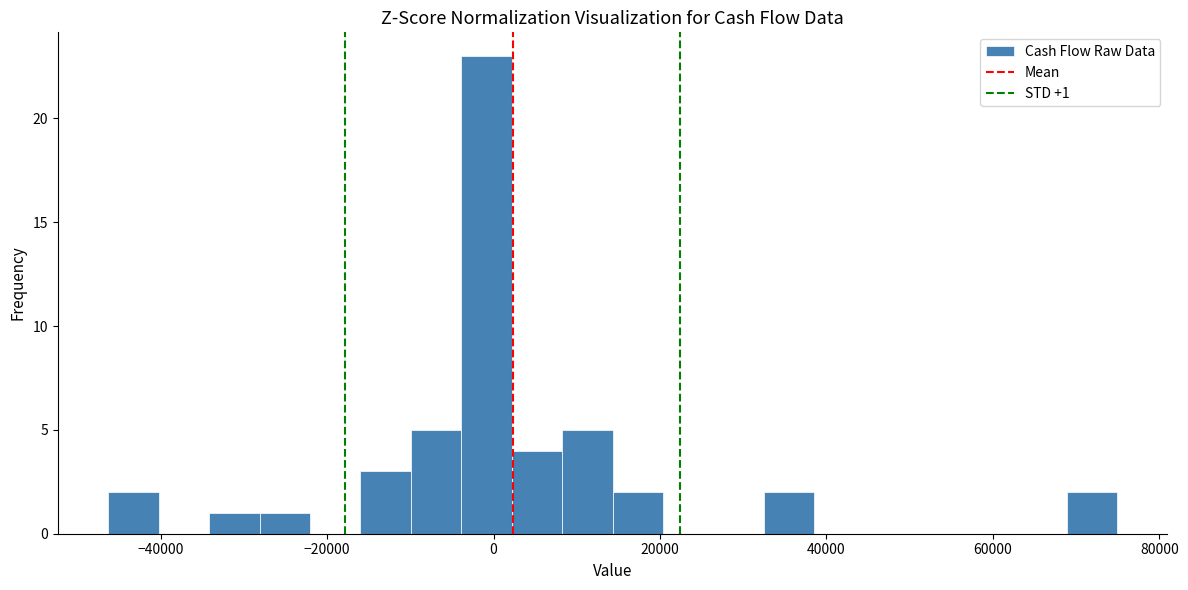

Around what value on the x-axis is the tallest bar? Give the approximate position of its centre, as read against the axis.

0